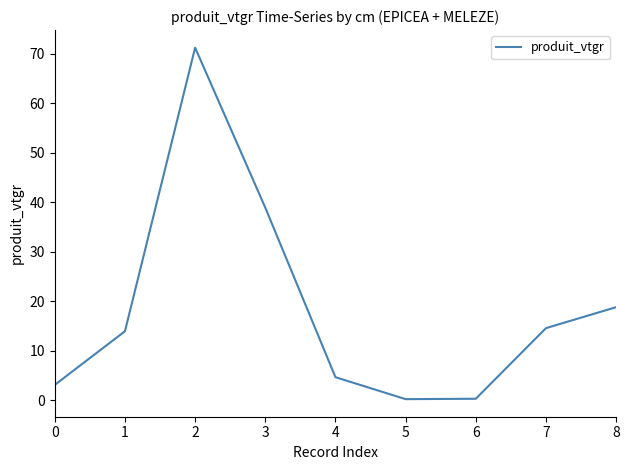

What is the change in value from 5 to 7?

+14.4